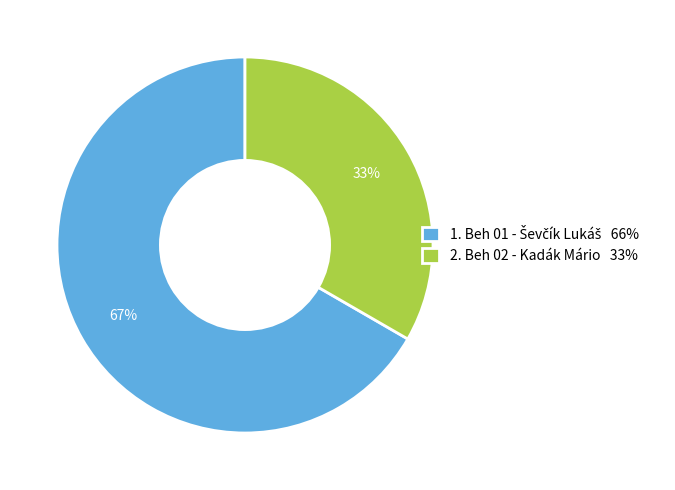

What is the smallest slice in the pie chart?

2. Beh 02 - Kadák Mário 33%